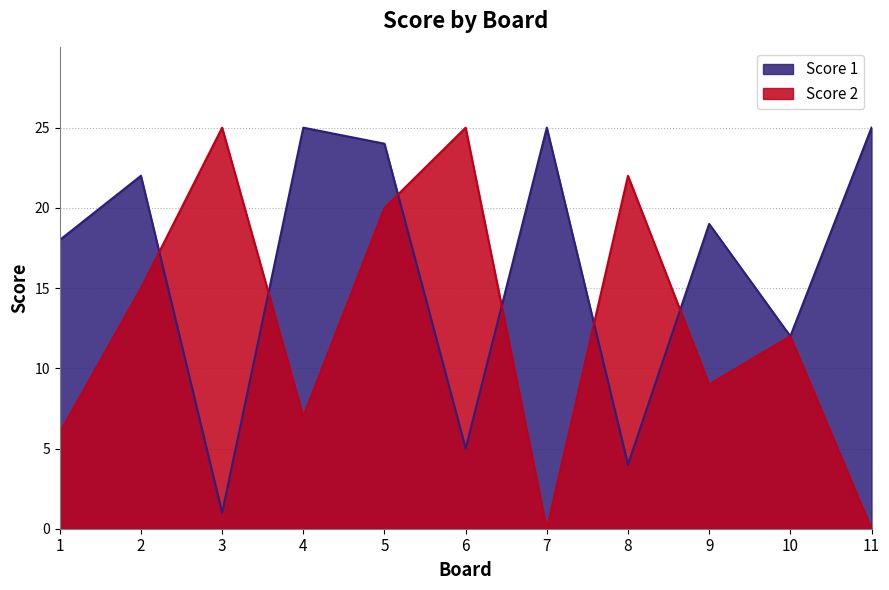

How many categories are shown in the chart?

11